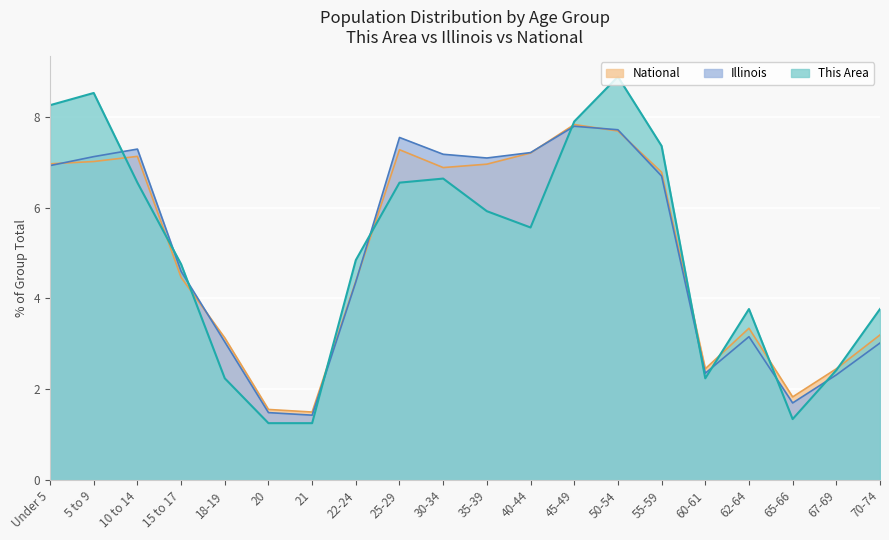

How many values in the Illinois series are below 6?

10